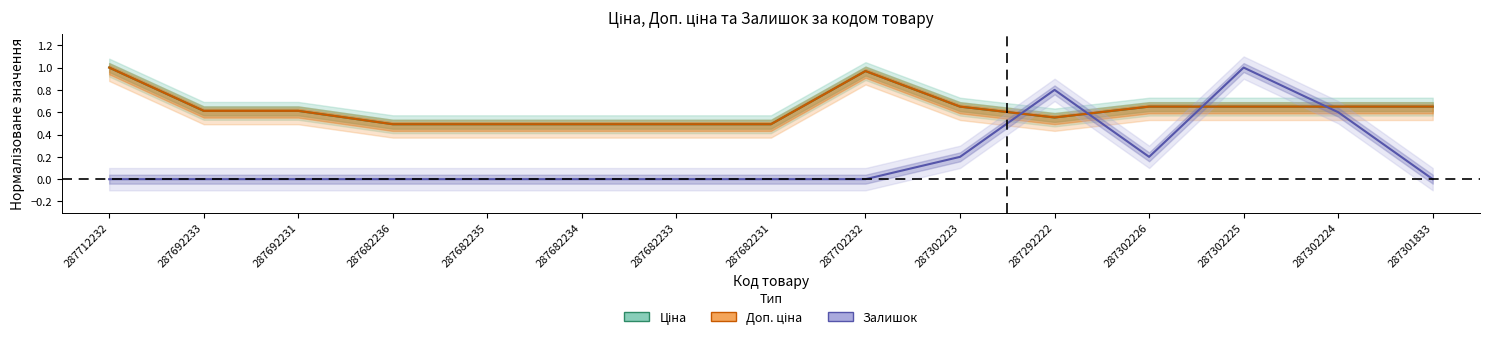

What is the total value across all series at 287302225?

2.3